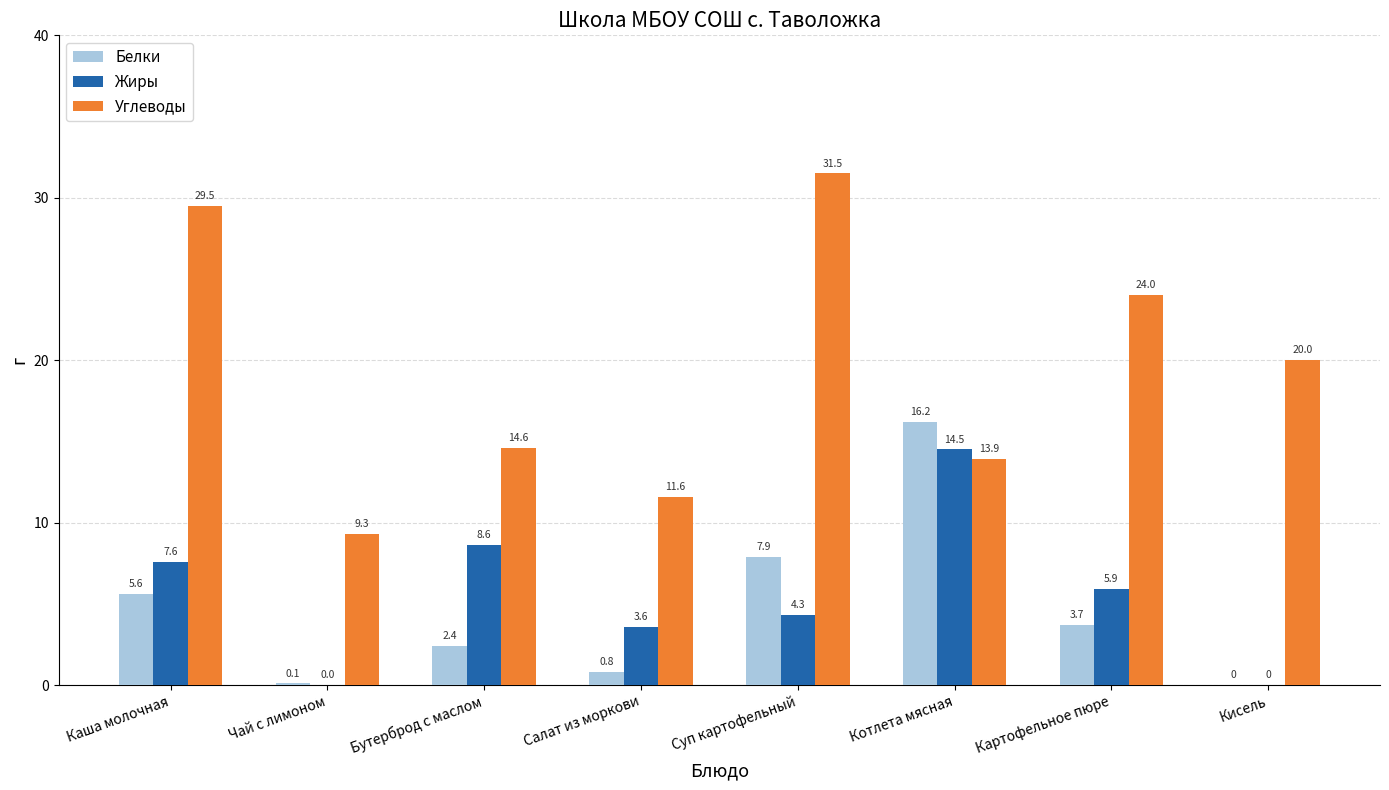

What is the greatest value displayed?

31.5